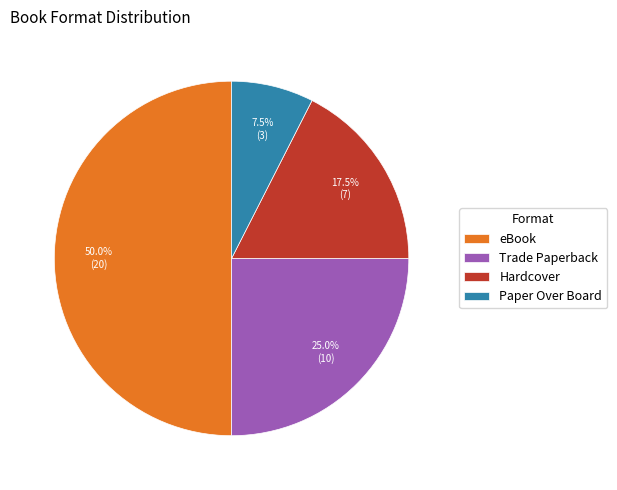

Approximately how many times larger is the value at eBook compared to Hardcover?

2.9